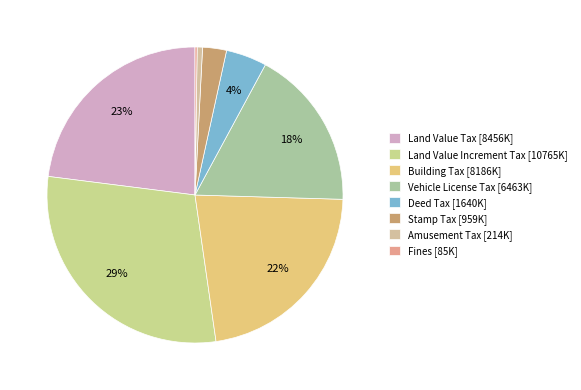

Which slice is the smallest?

Fines